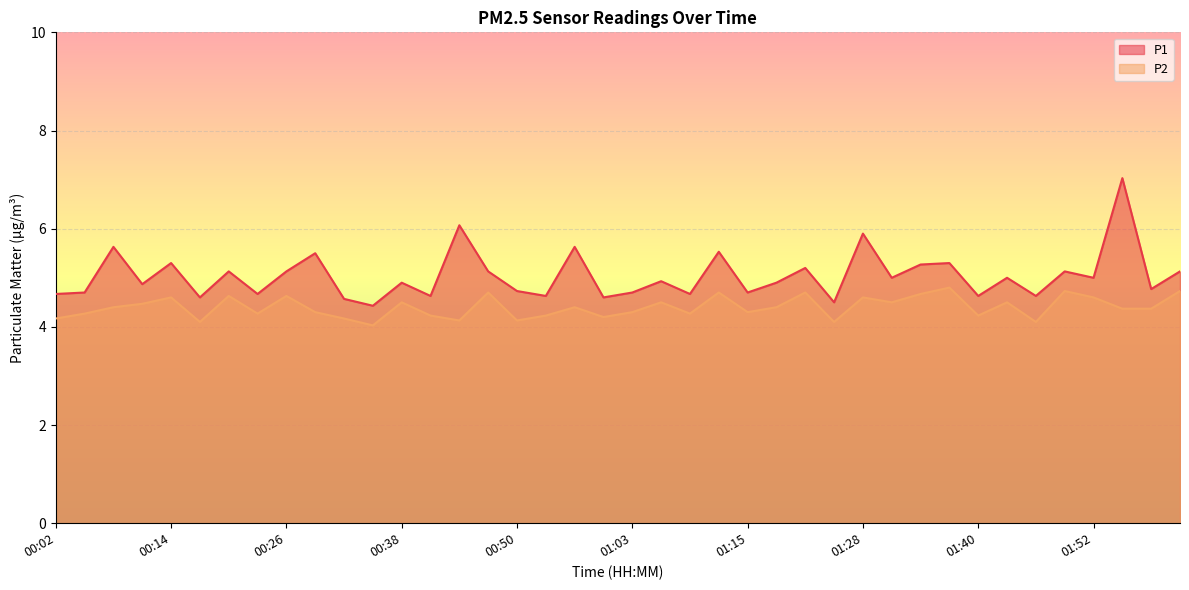

What is the difference between the maximum and minimum values in the P2 series?

0.8